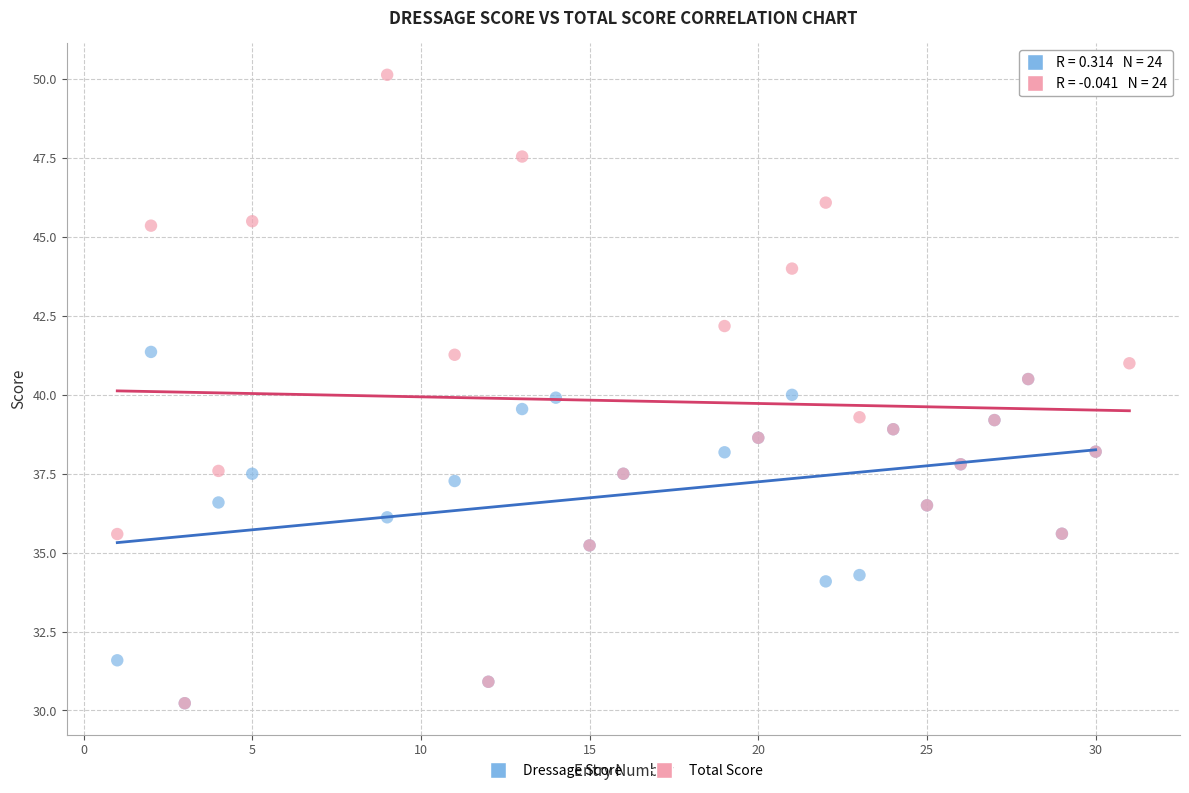

Which series has the largest Y range (max minus min)?

Total Score